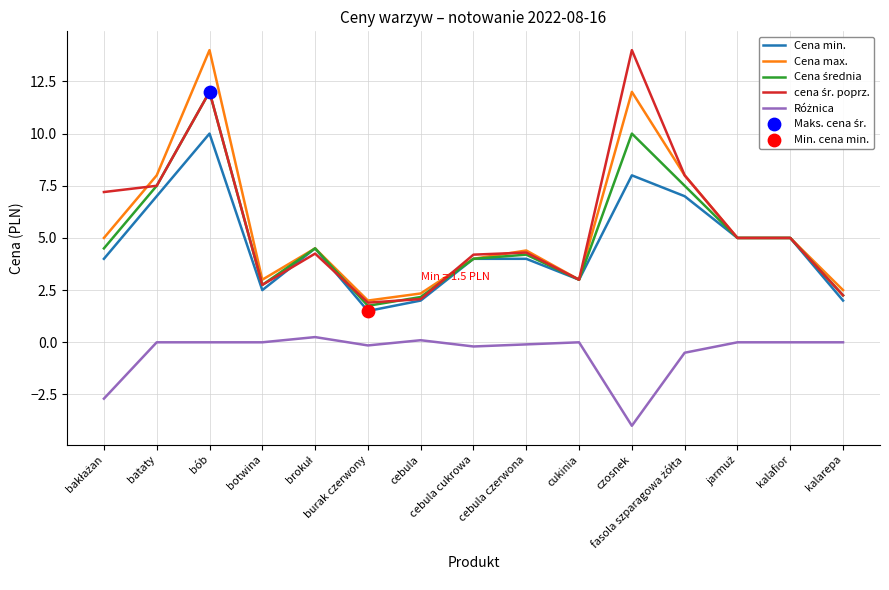

What is the maximum value shown in the chart?

14.0